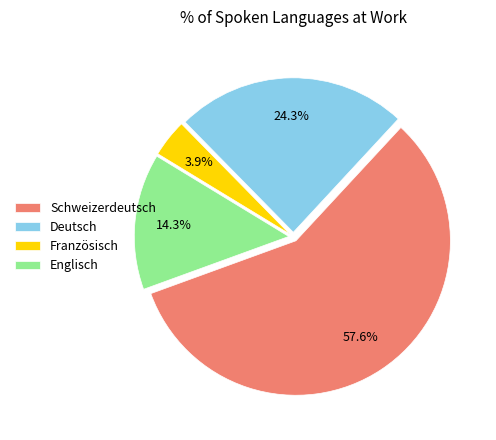

Rank the categories by value from lowest to highest.

Französisch, Englisch, Deutsch, Schweizerdeutsch